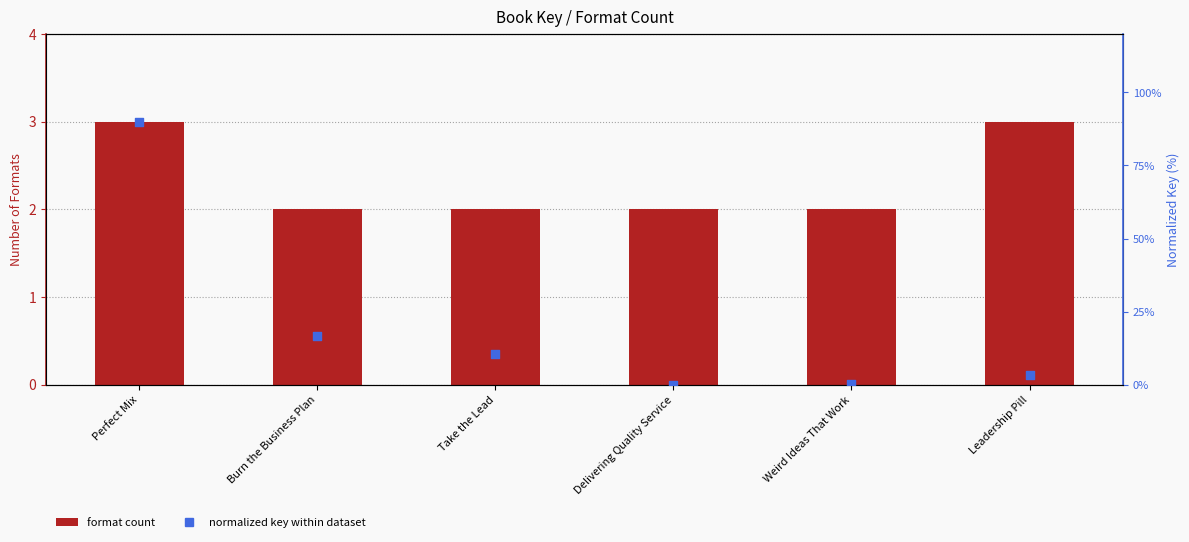

Is the value of Format count at Take the Lead greater than the value of Normalized Key (% of max) at Burn the Business Plan?

Yes